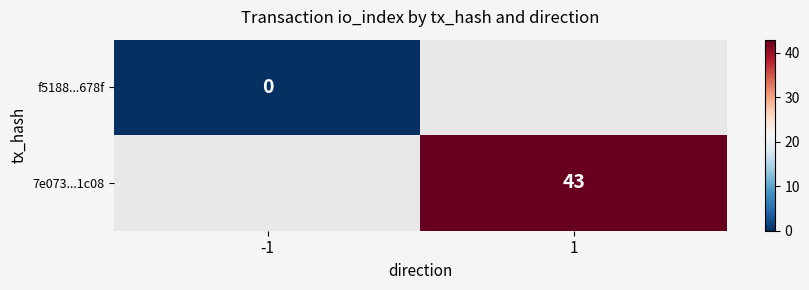

True or false: 7e073...1c08 has a value of 61 at 1.

False